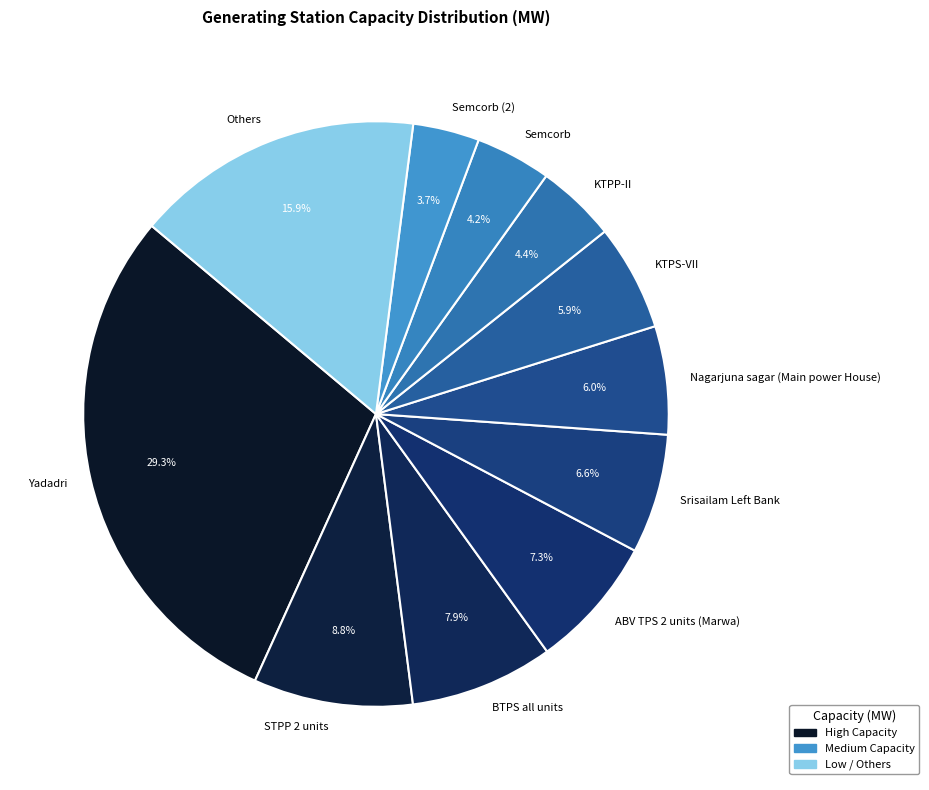

Count the number of slices in the pie.

11